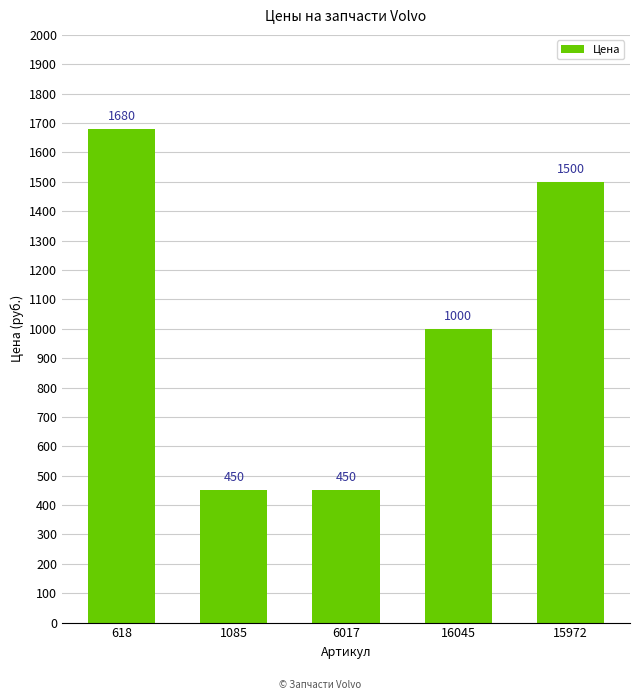

Which label corresponds to the largest value in the chart?

618